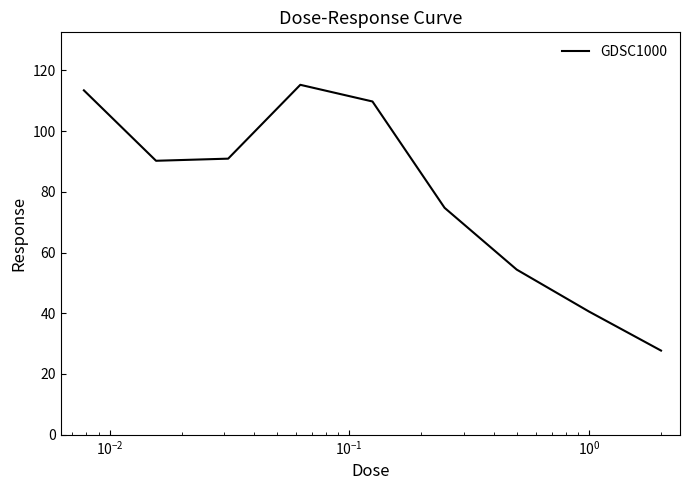

What is the maximum value shown in the chart?

115.3